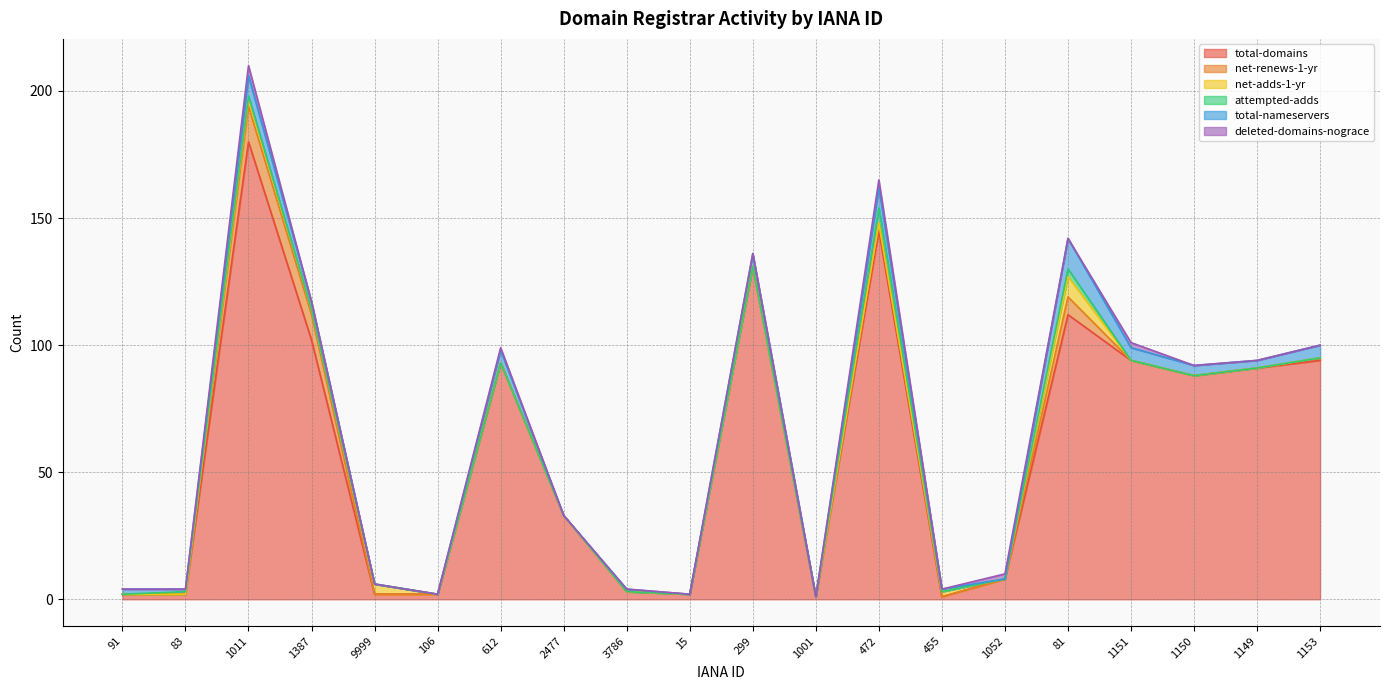

How many data points in net-adds-1-yr are above 0?

5